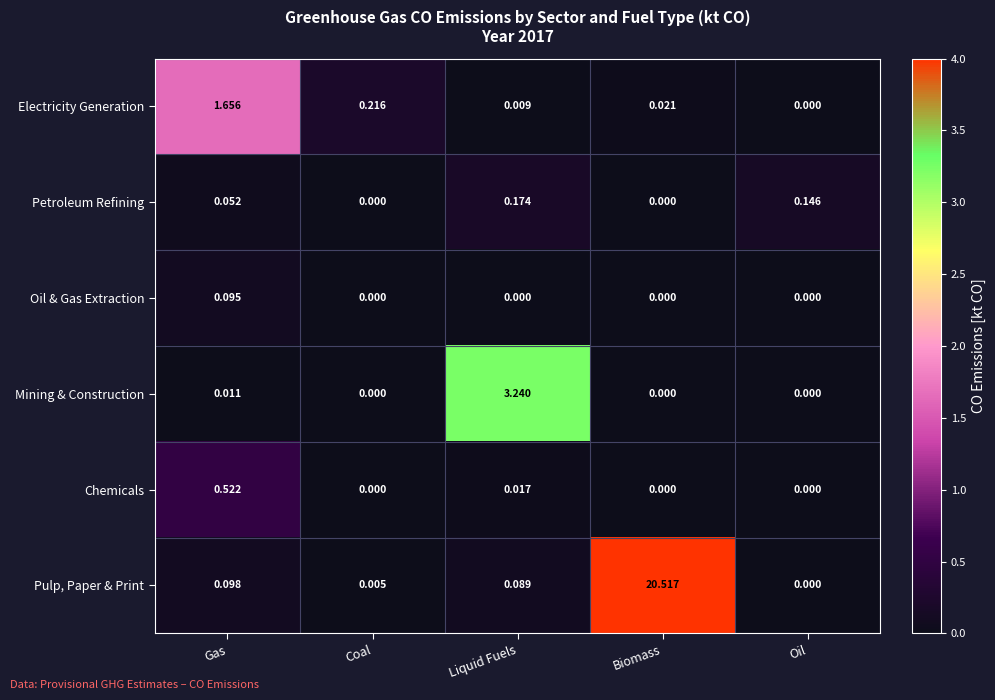

At which category is the sum across all series the highest?

Biomass